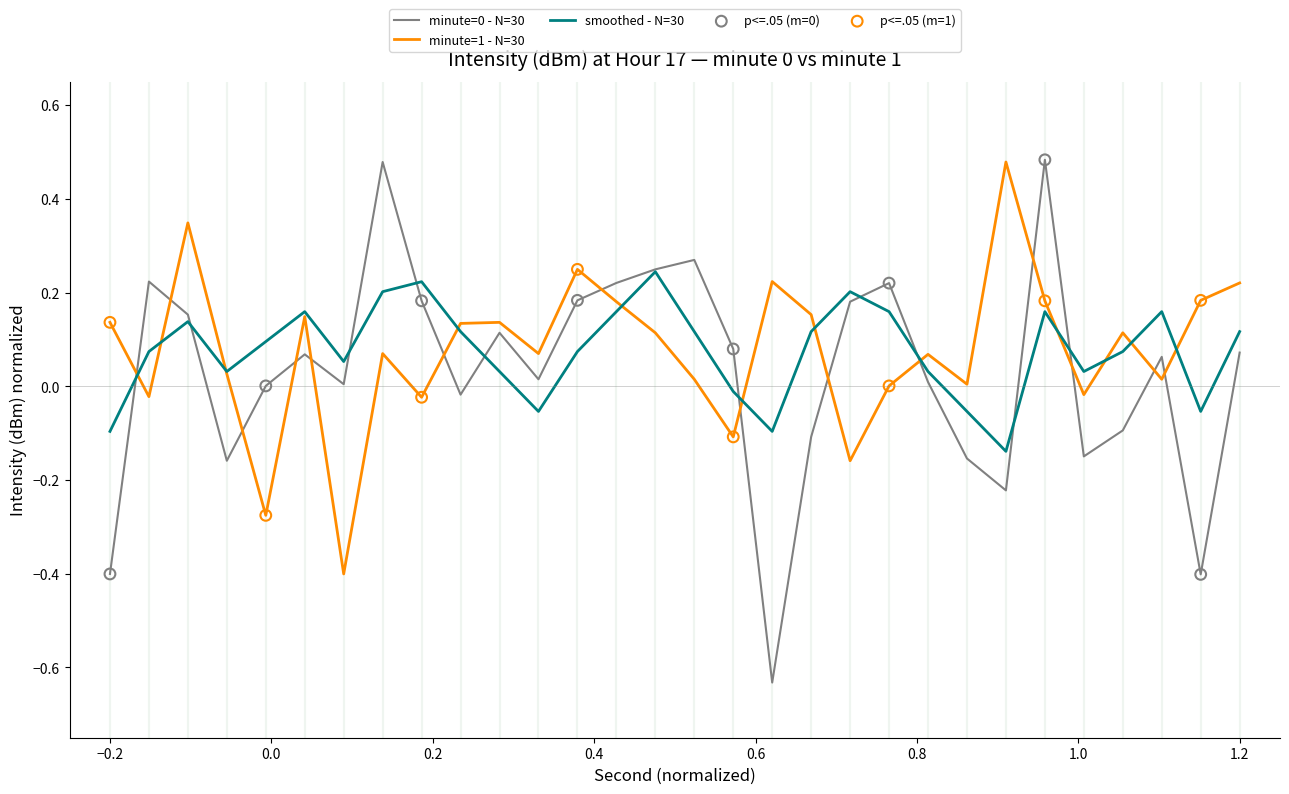

True or false: minute=0 - N=30 and minute=1 - N=30 intersect in this chart.

True